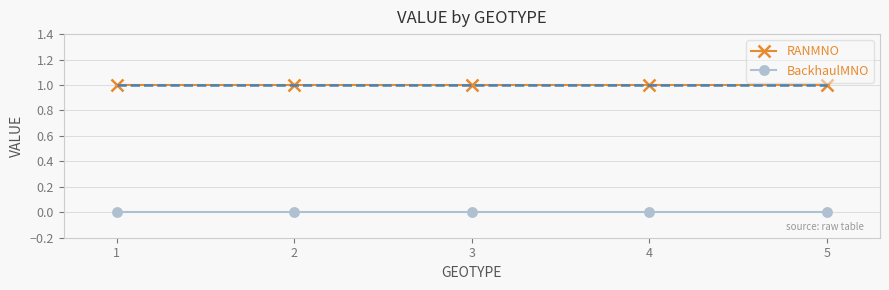

Rank the series by their average value, from highest to lowest.

RANMNO, BackhaulMNO